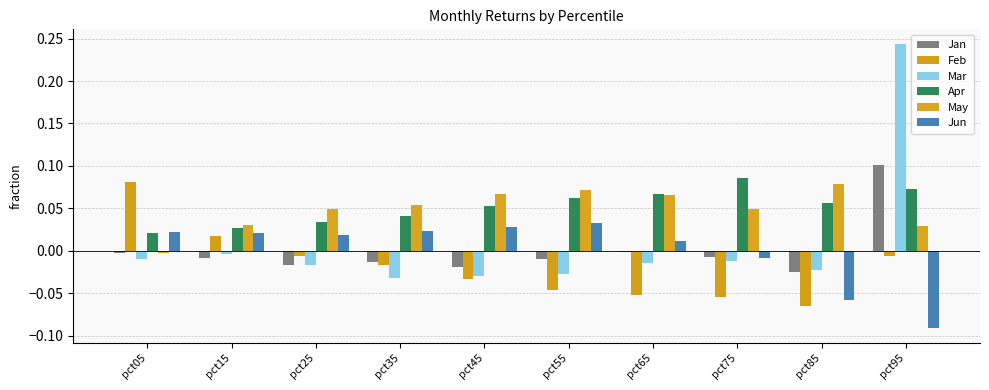

Count the number of data series in this chart.

6